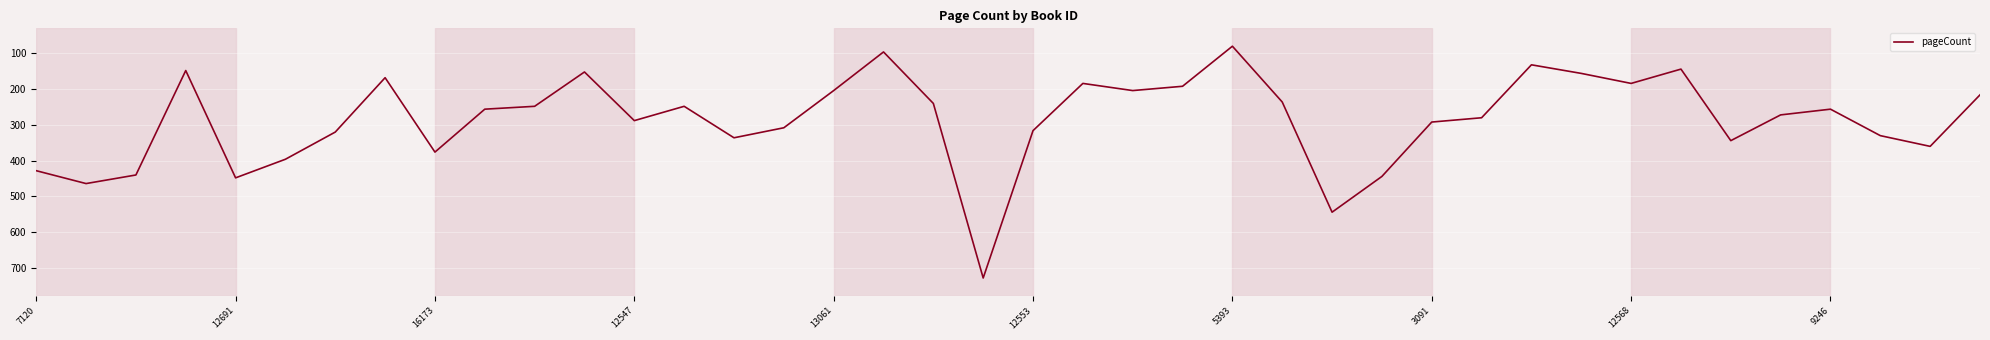

What is the greatest value displayed?

728